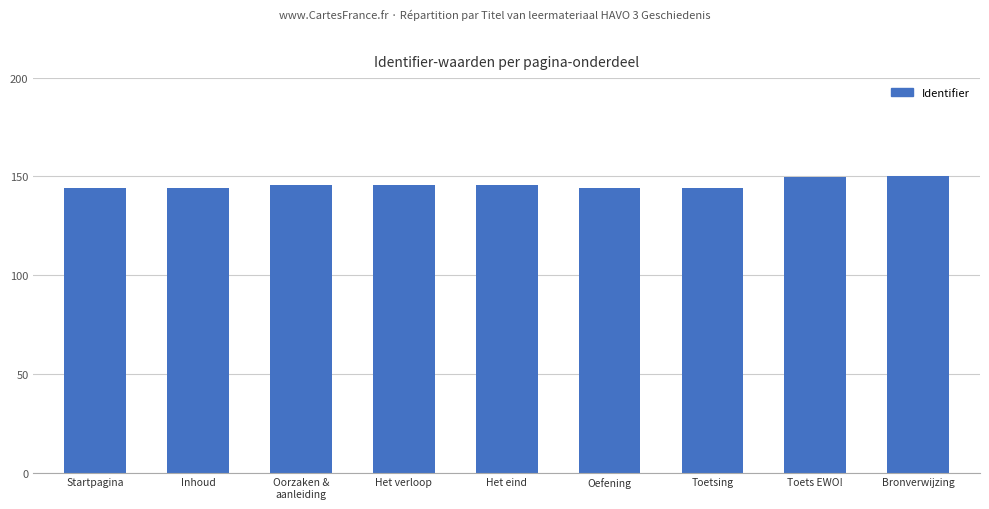

What is the smallest value displayed?

144.3